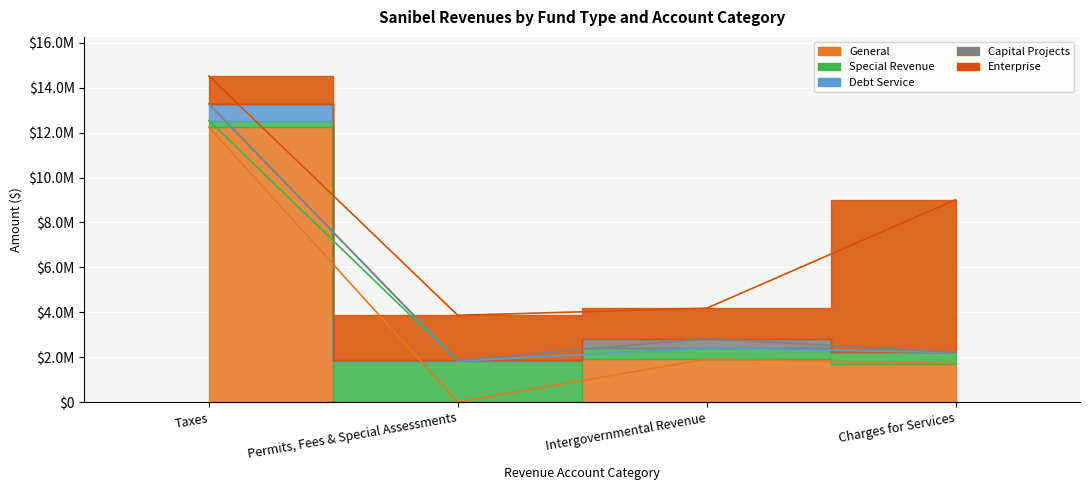

At which category does General reach its first local valley?

Permits, Fees & Special Assessments